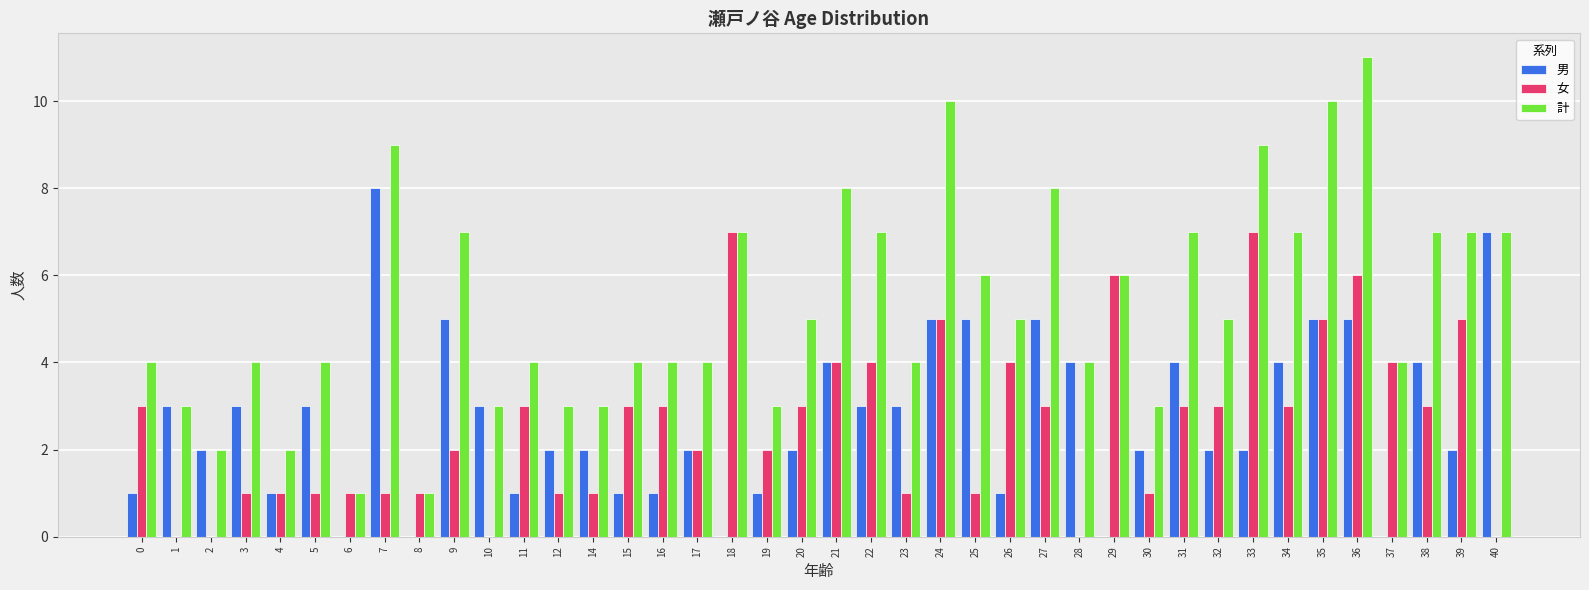

What is the total value across all series at 6?

2